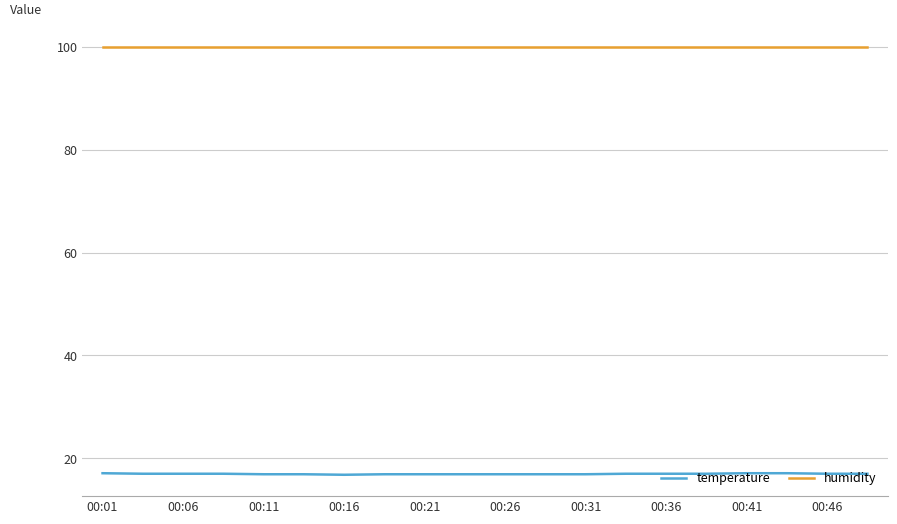

What is the smallest value displayed?

16.8